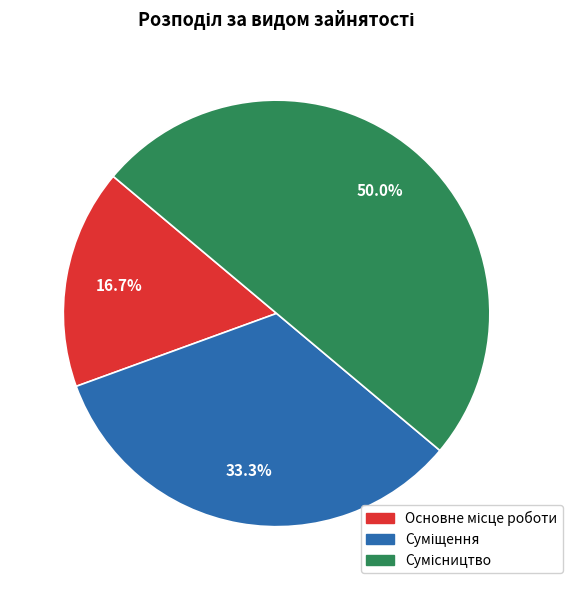

Which slice is the largest?

Сумісництво